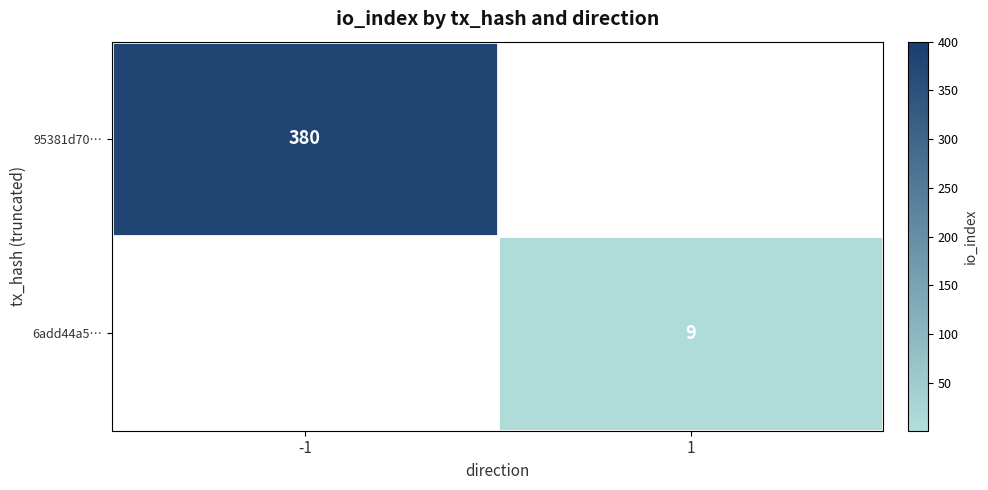

Between 1 and -1, which is larger?

-1